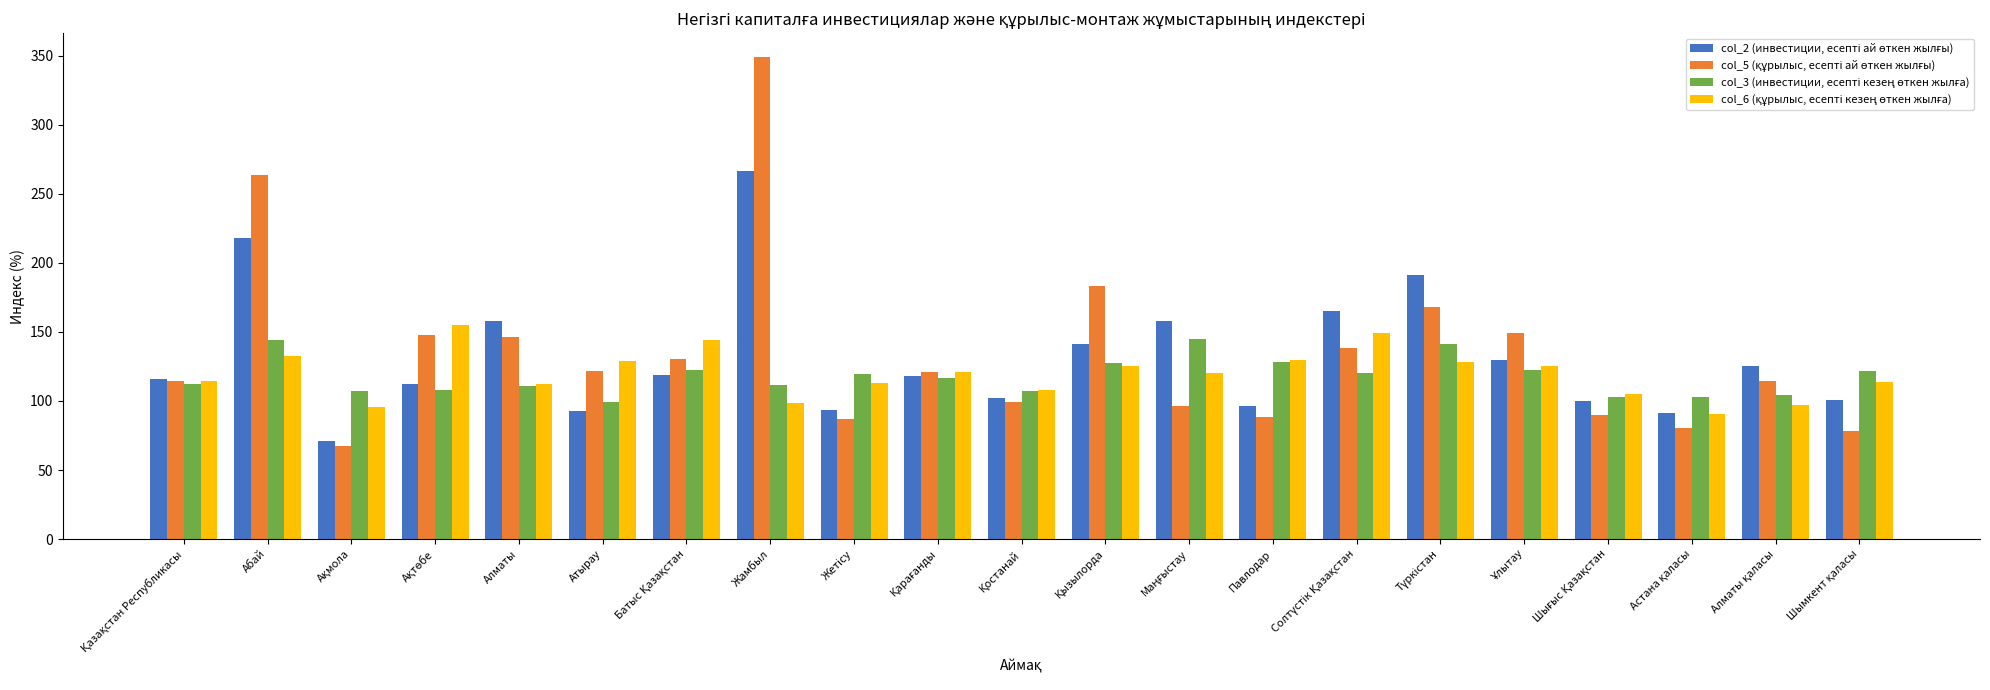

What is the difference between the highest and lowest values at Алматы?

46.6